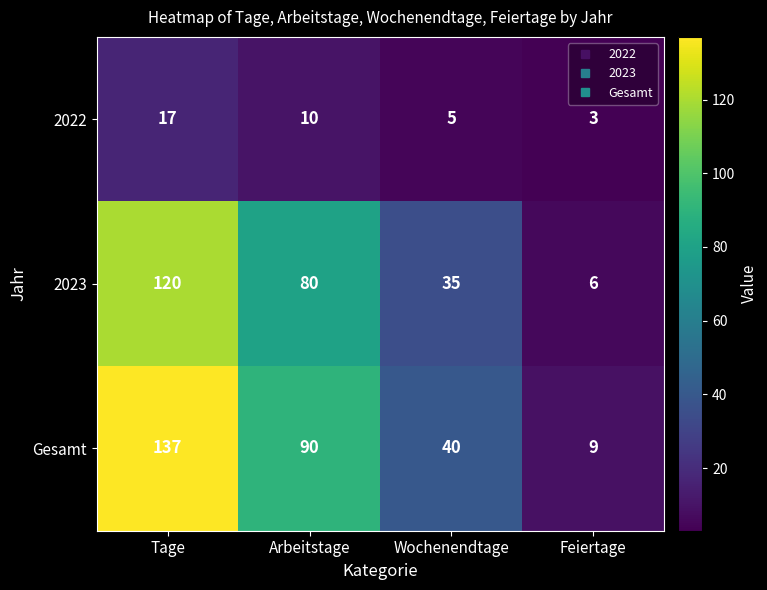

What is the difference between the 2023 values at Tage and Feiertage?

114